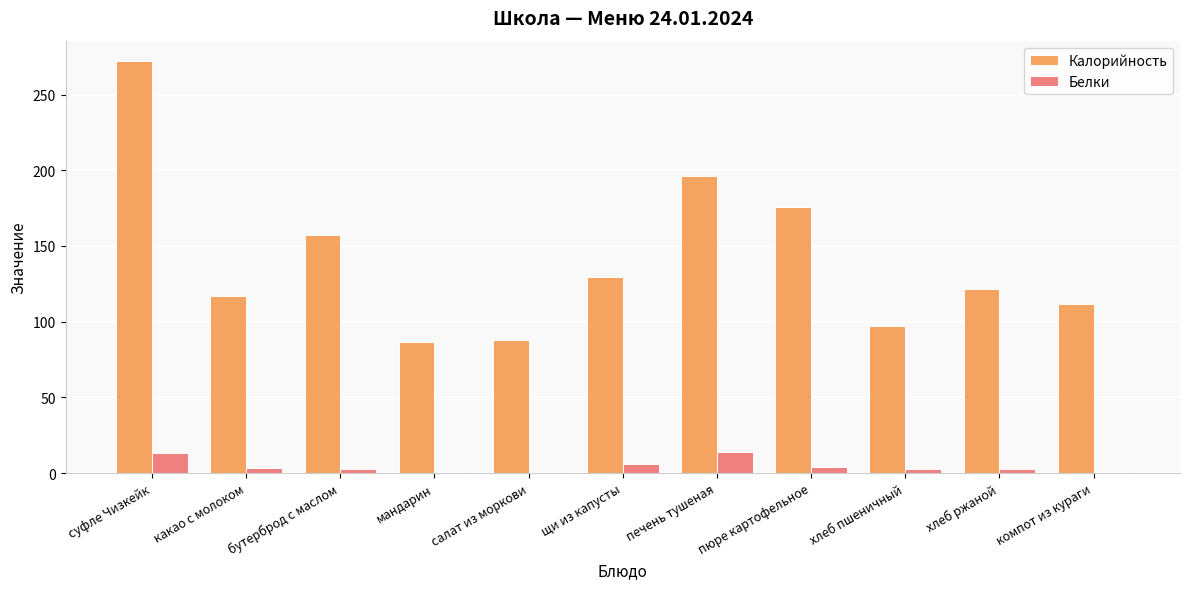

What is the sum of the Калорийность values at печень тушеная and щи из капусты?

325.7